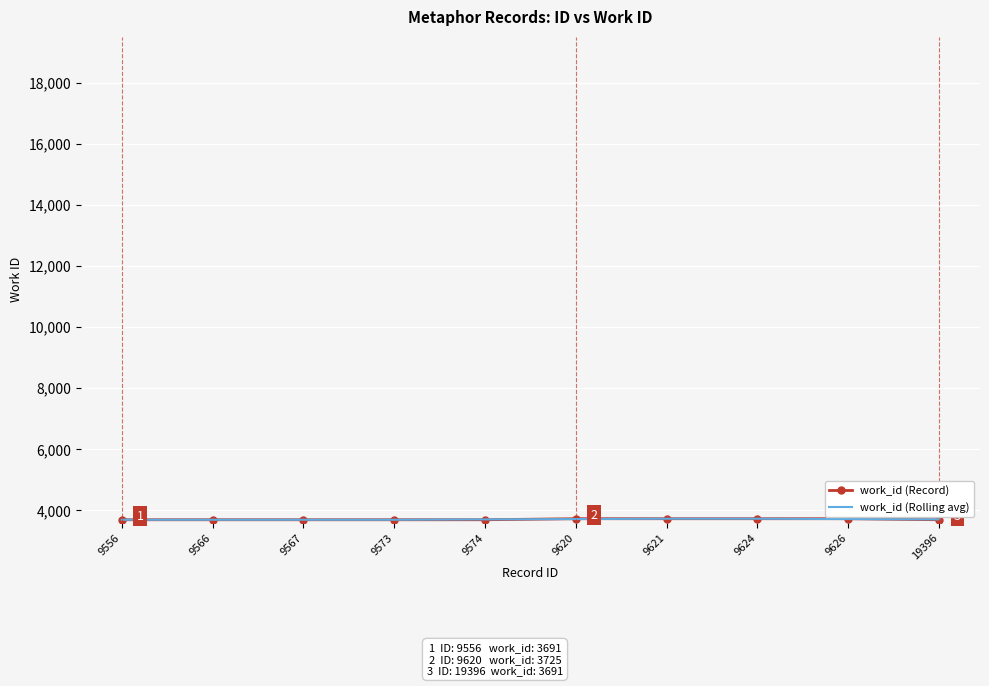

What is the minimum value shown in the chart?

3691.0